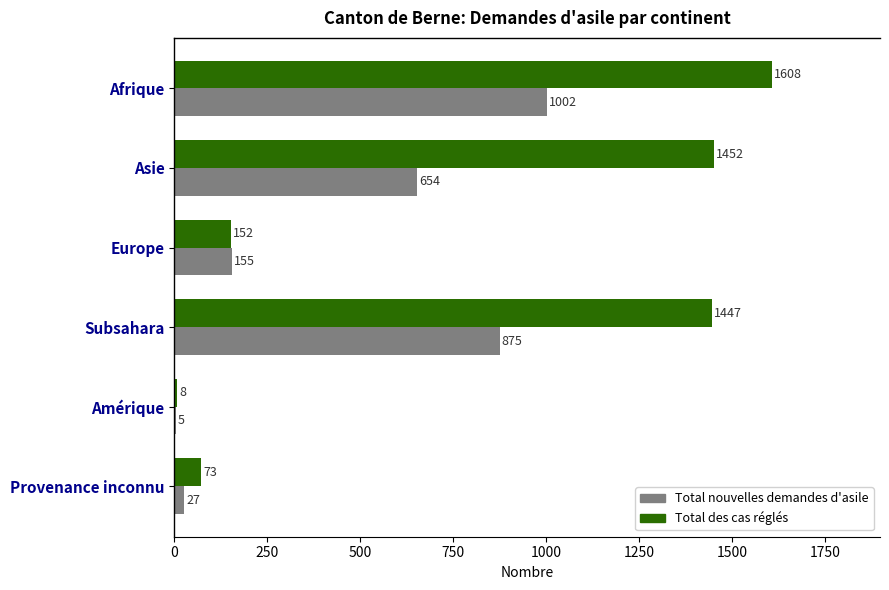

The Total nouvelles demandes d'asile series shows 1478 at Afrique. True or false?

False